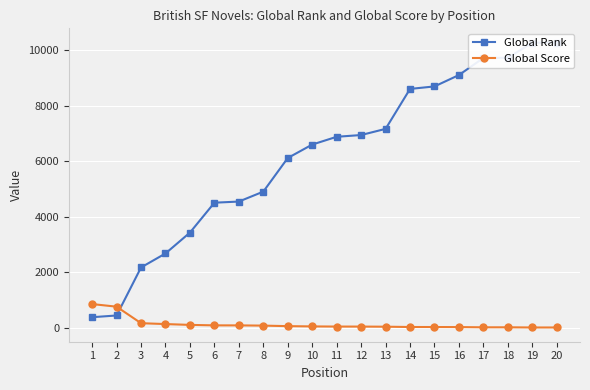

True or false: Global Rank has more than 1 points higher than both neighbors.

False